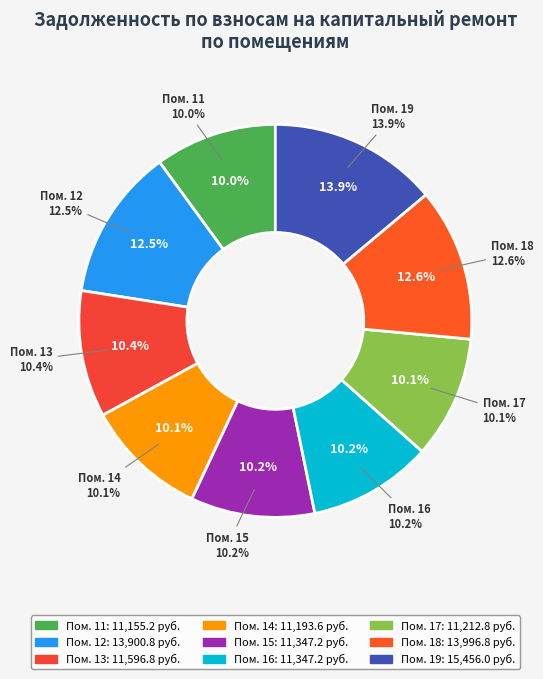

Which has a higher value, 14 or 19?

19